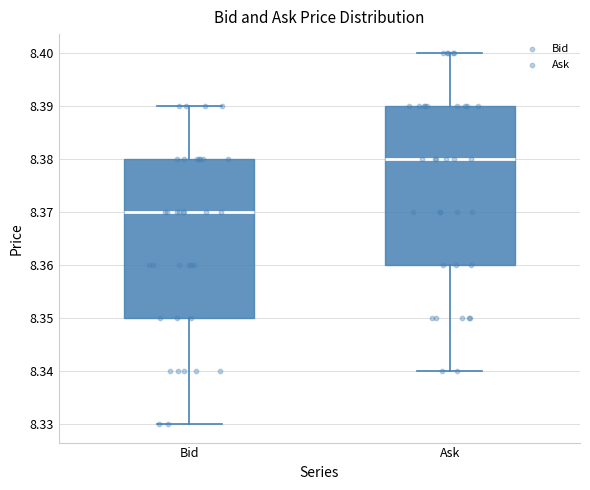

Where is the upper edge of the box for Bid on the y-axis? The values are not printed on the chart, so give them approximately, as read against the axis.

8.38